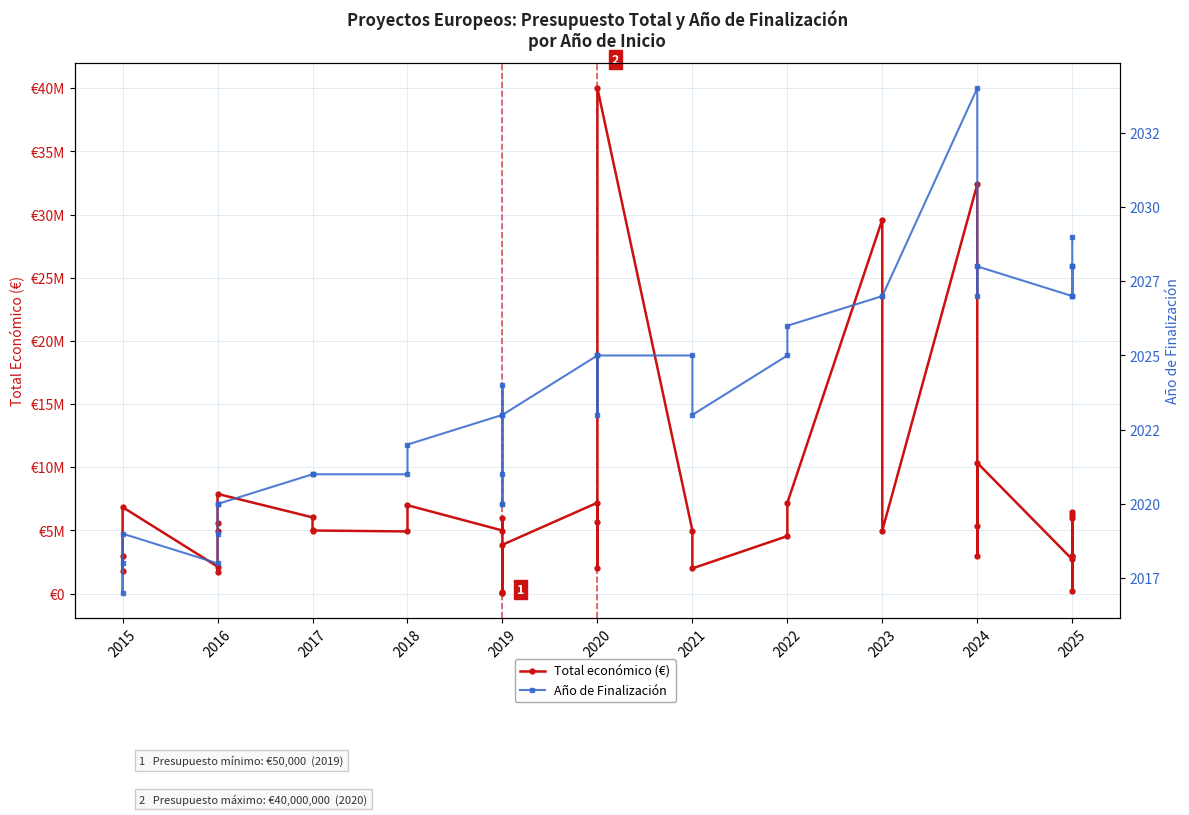

True or false: Año de Finalización and Total económico (€) cross at least once.

False